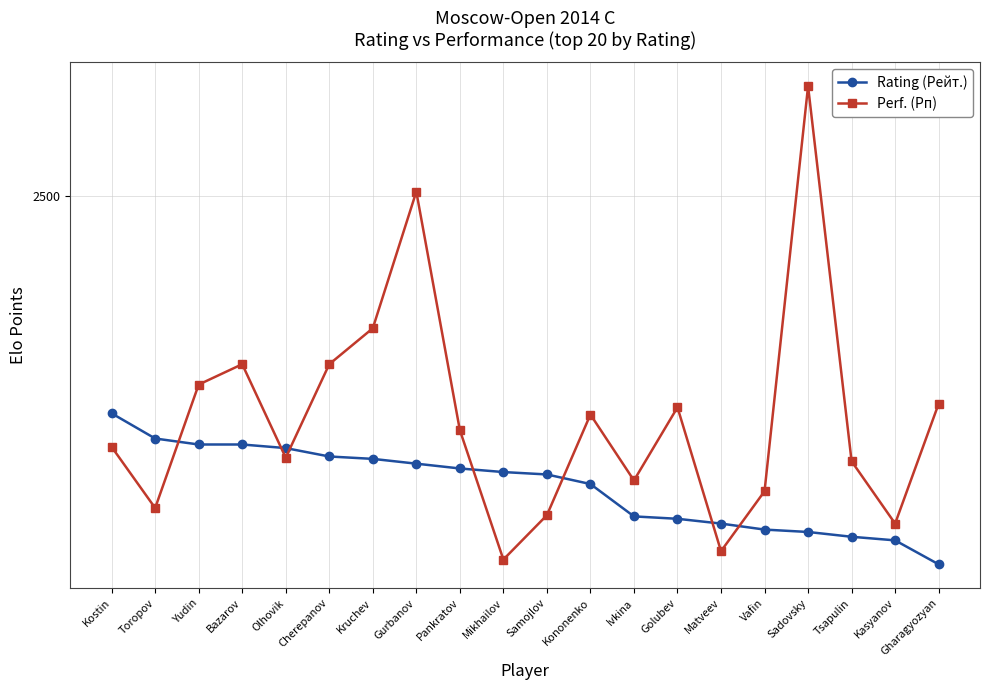

Which category has the highest value in the Rating (Рейт.) series?

Kostin